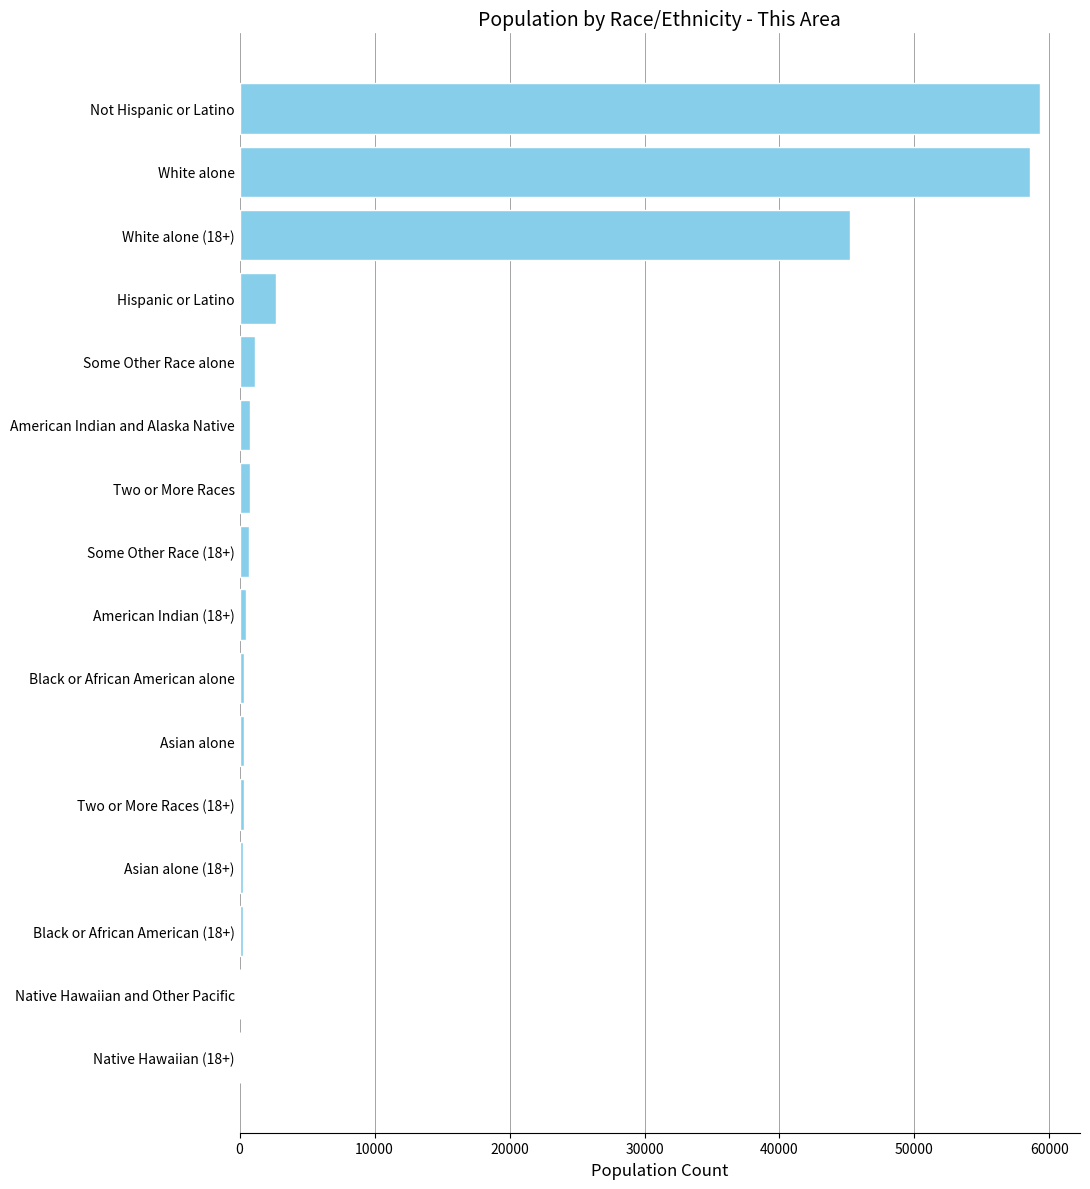

Are the bars horizontal?

Yes